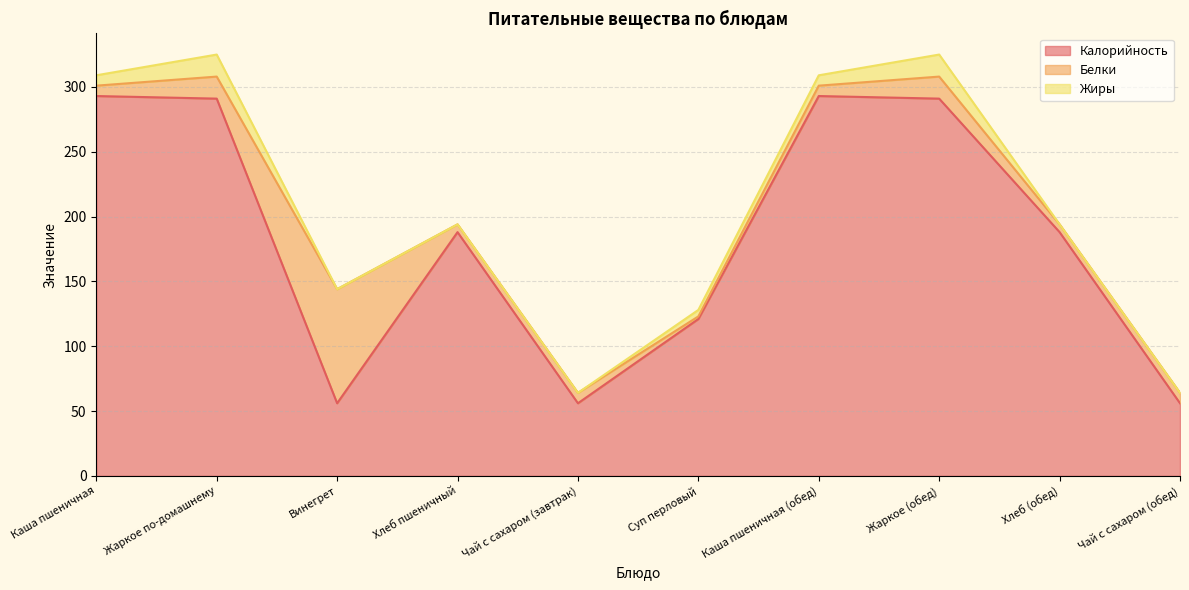

What position from the right is Винегрет?

8